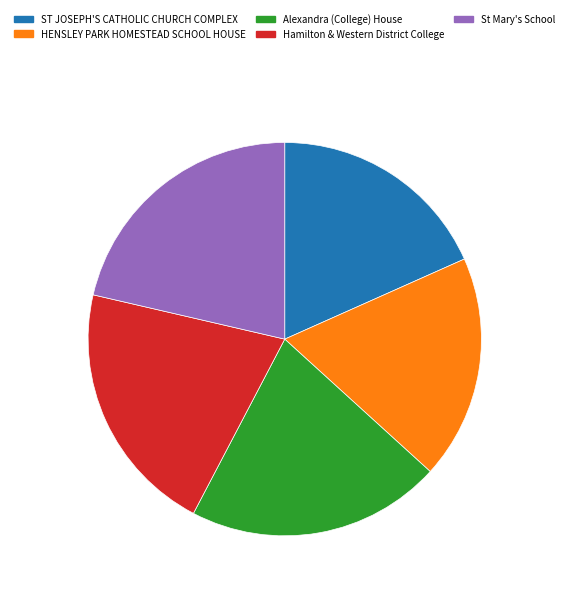

Count the number of slices in the pie.

5